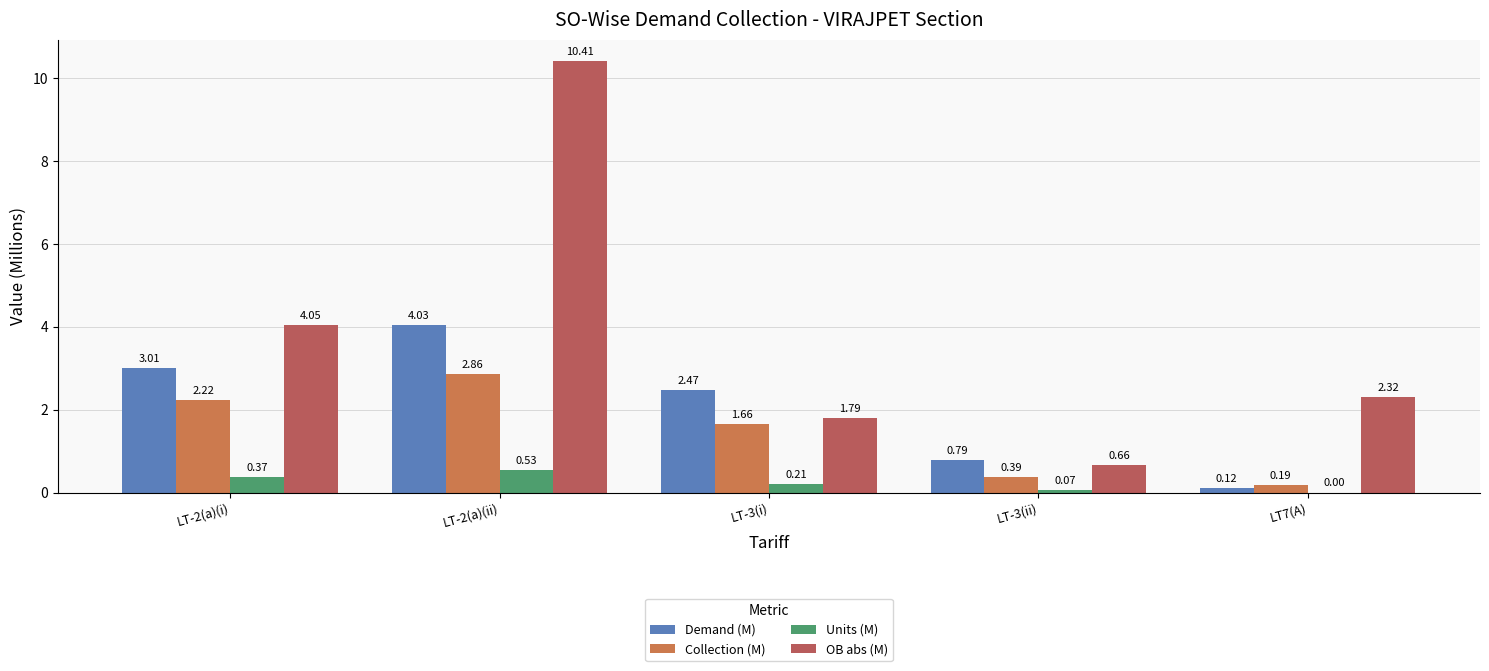

What is the sum of all Demand (M) values?

10.4